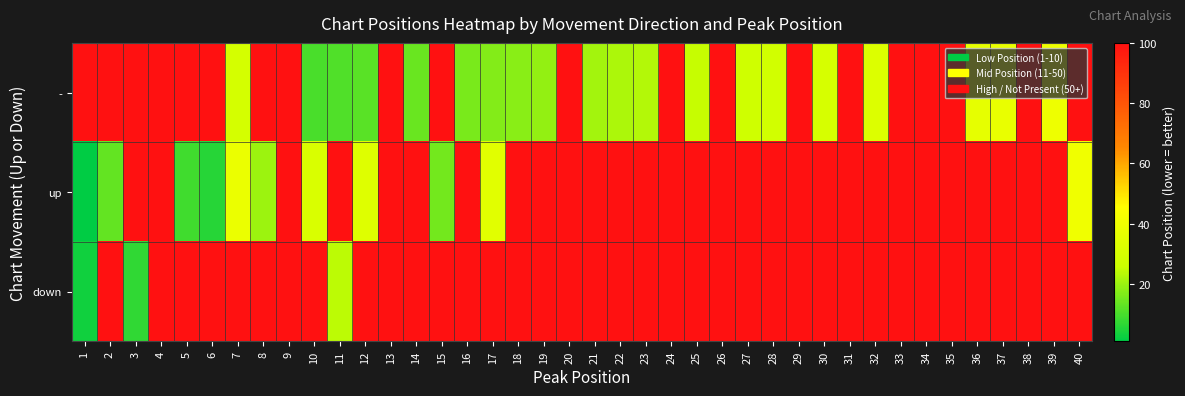

What is the difference between the highest and lowest values at 1?

99